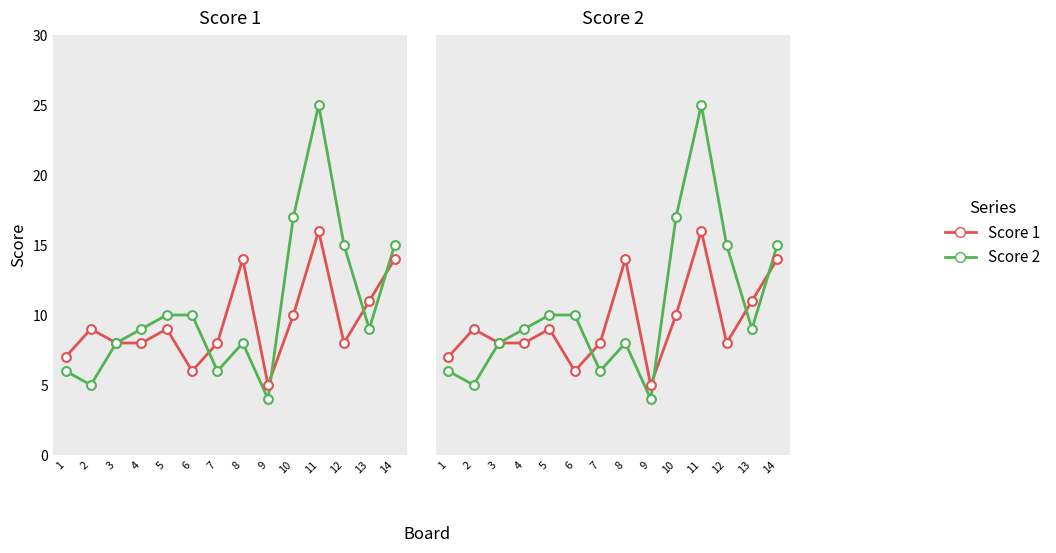

At which category is the sum across all series the highest?

11